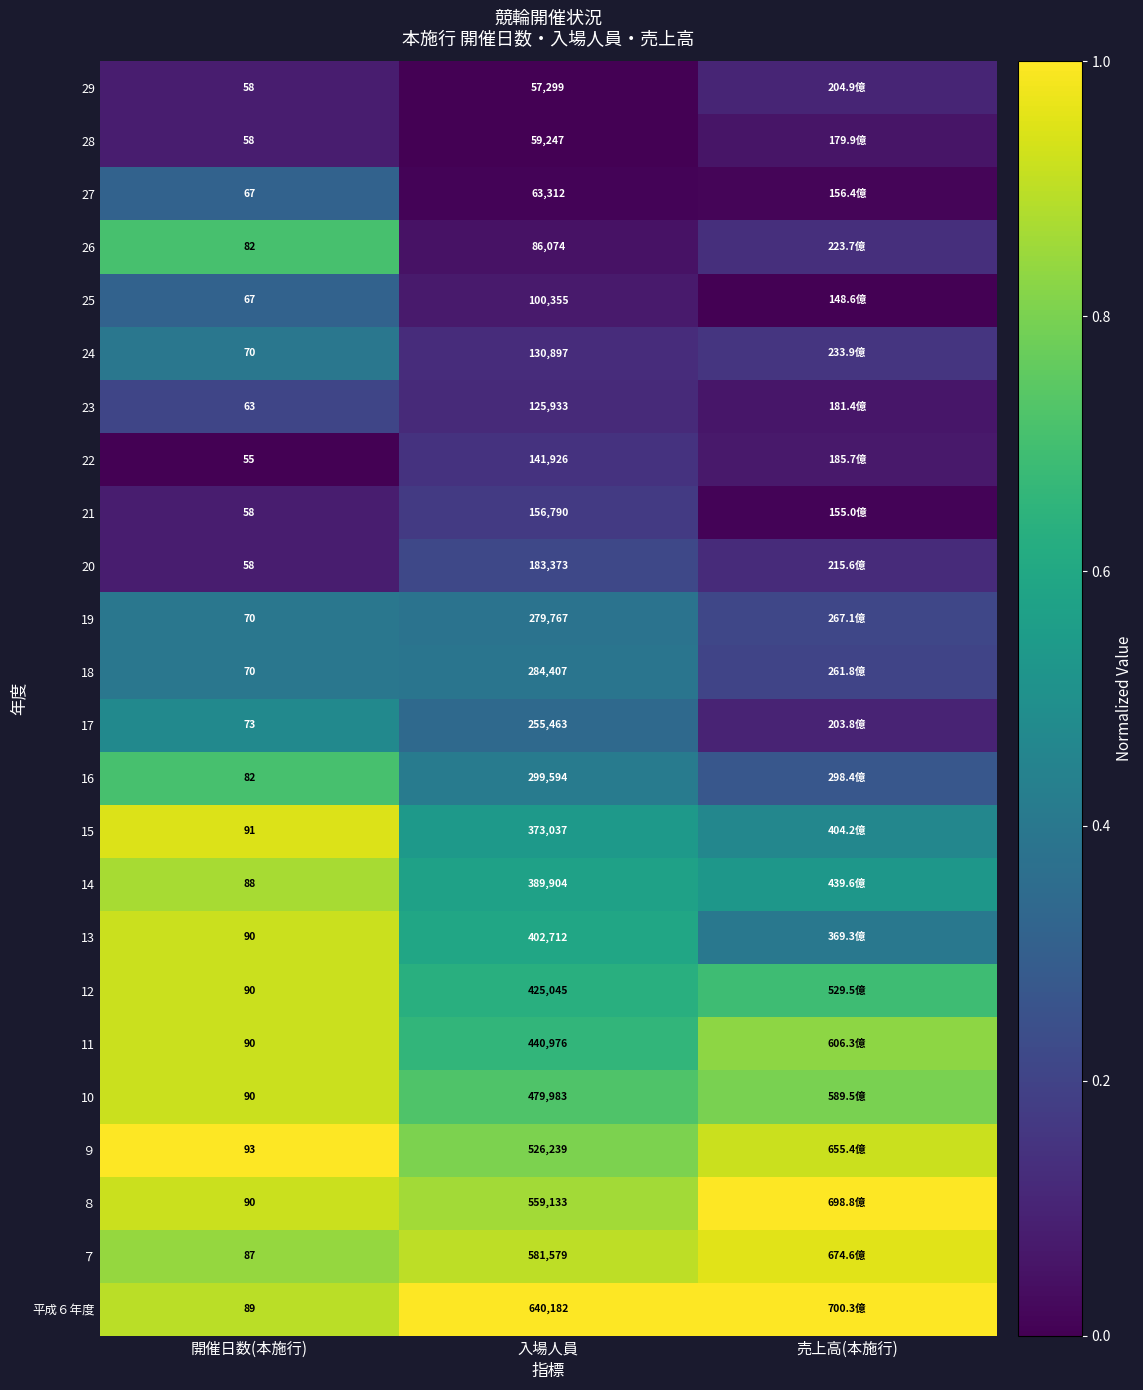

Is the value of 12 at 入場人員 greater than the value of 14 at 開催日数(本施行)?

Yes